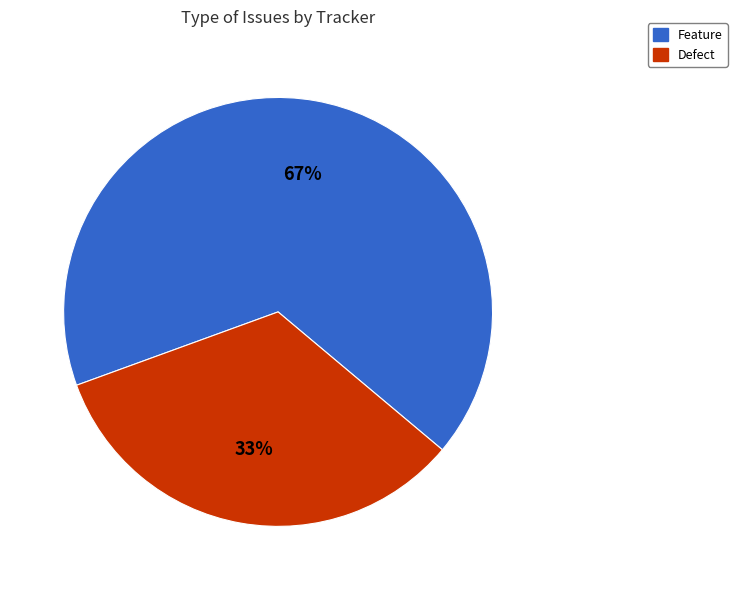

To the nearest percent, what is the average slice percentage?

50%